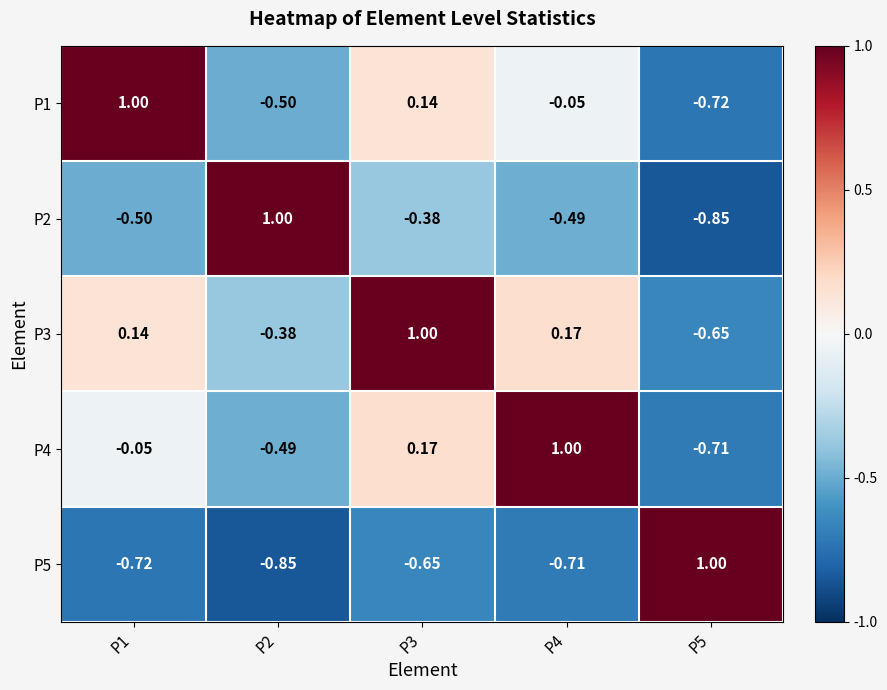

Is the value of P4 at P5 greater than the value of P5 at P1?

Yes